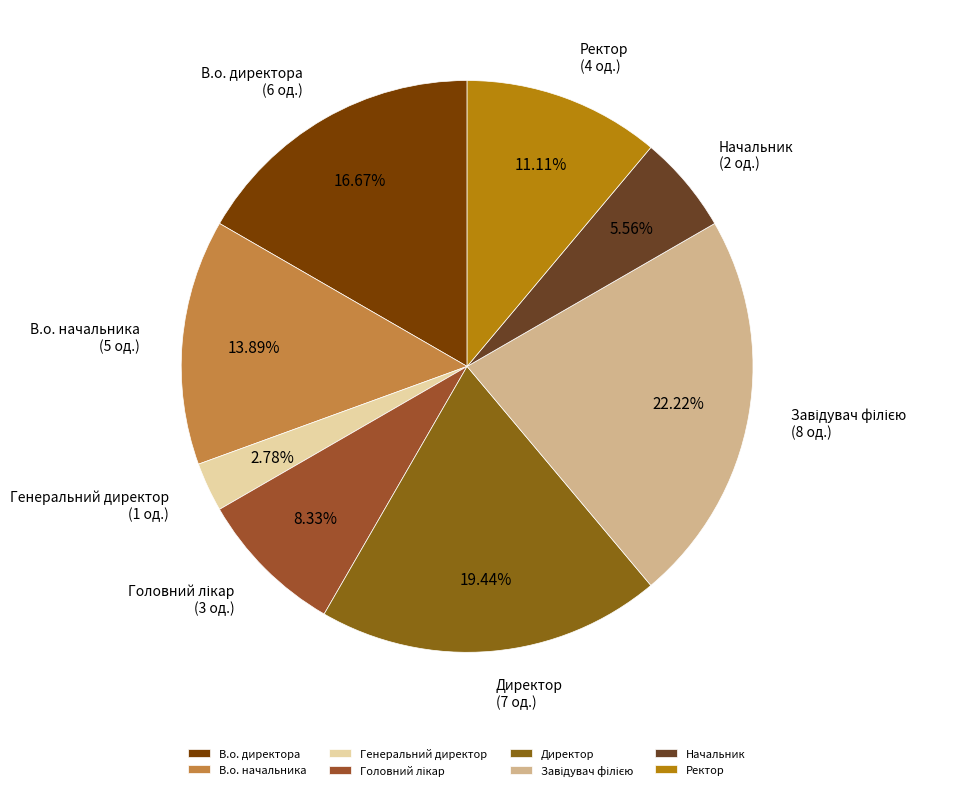

Is it true that Начальник is 6% of the pie?

True